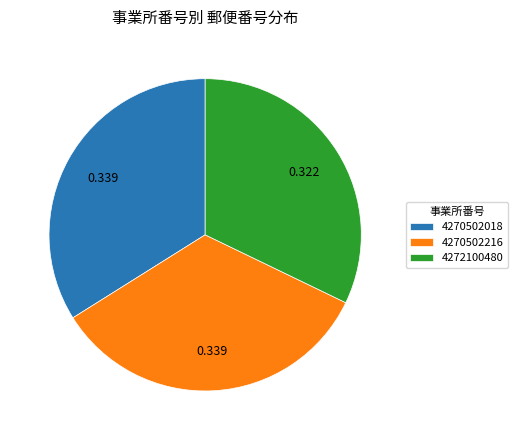

Does 4270502216 represent more than half of the total?

No